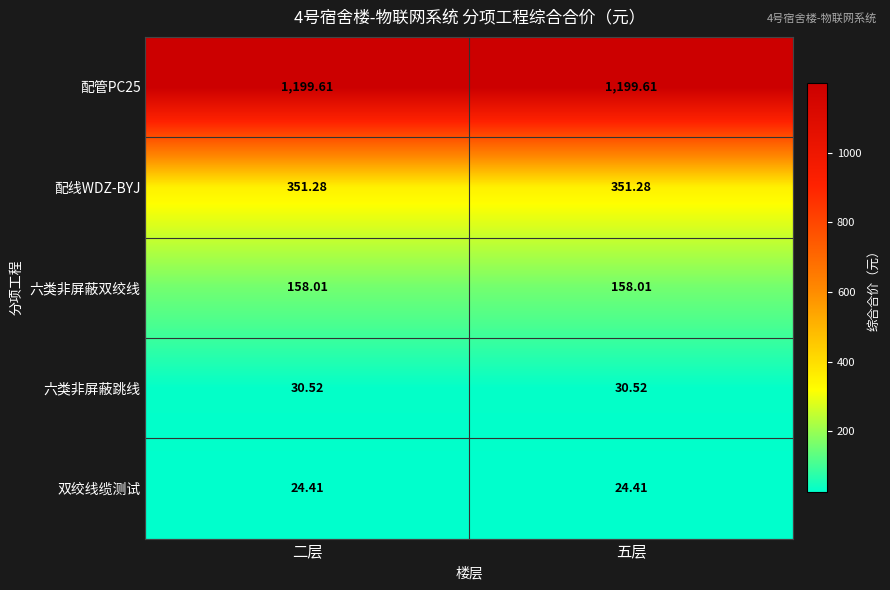

Reading right to left, extract all data points from this chart.

配管PC25: 五层=1199.6	二层=1199.6
配线WDZ-BYJ: 五层=351.3	二层=351.3
六类非屏蔽双绞线: 五层=158.0	二层=158.0
六类非屏蔽跳线: 五层=30.5	二层=30.5
双绞线缆测试: 五层=24.4	二层=24.4